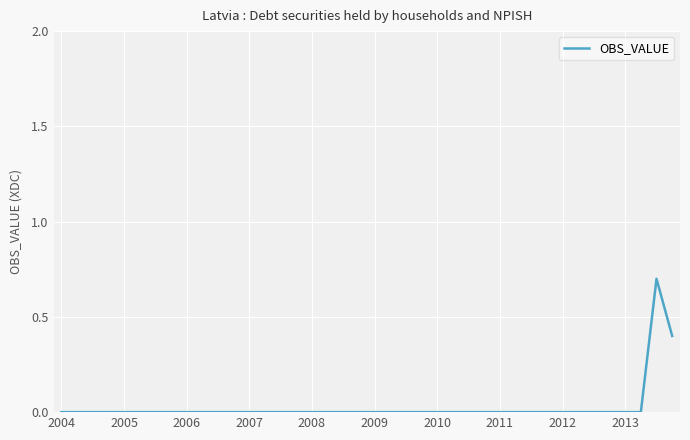

Count the number of categories in the chart.

40